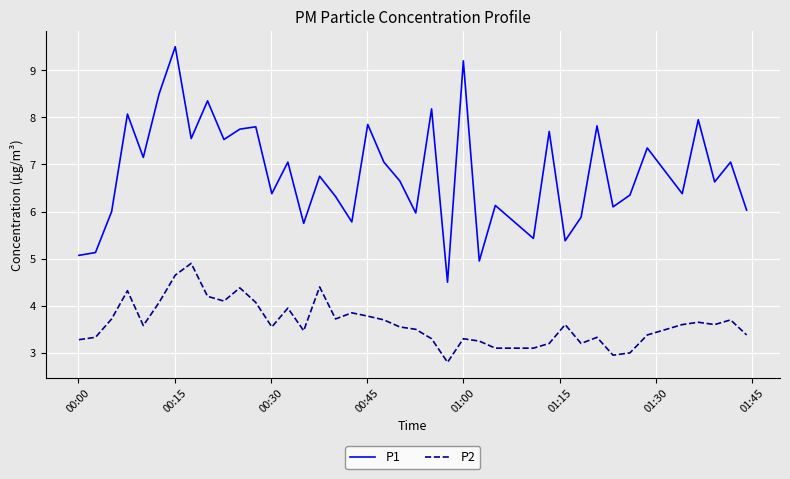

What are all the series names shown in the legend?

P1, P2